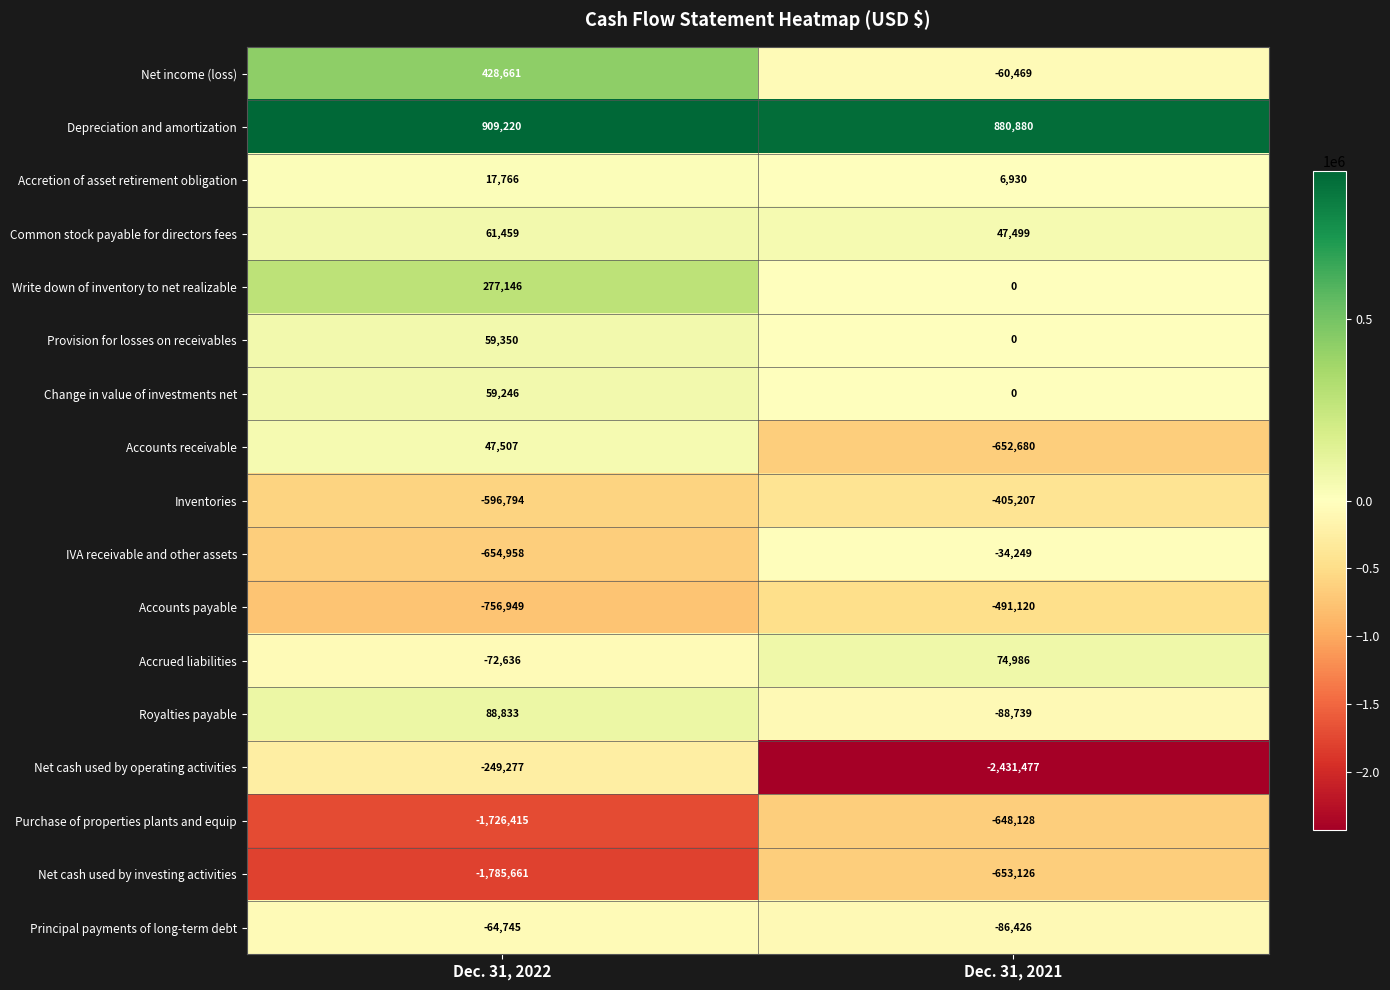

Rank the categories by Common stock payable for directors fees value from lowest to highest.

Dec. 31, 2021, Dec. 31, 2022